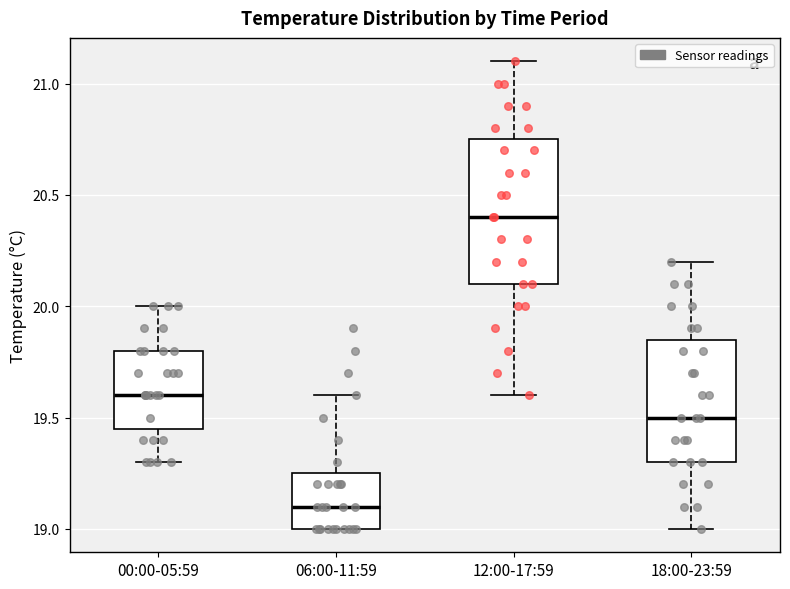

Where is the lower edge of the box for 06:00-11:59 on the y-axis? The values are not printed on the chart, so give them approximately, as read against the axis.

19.00